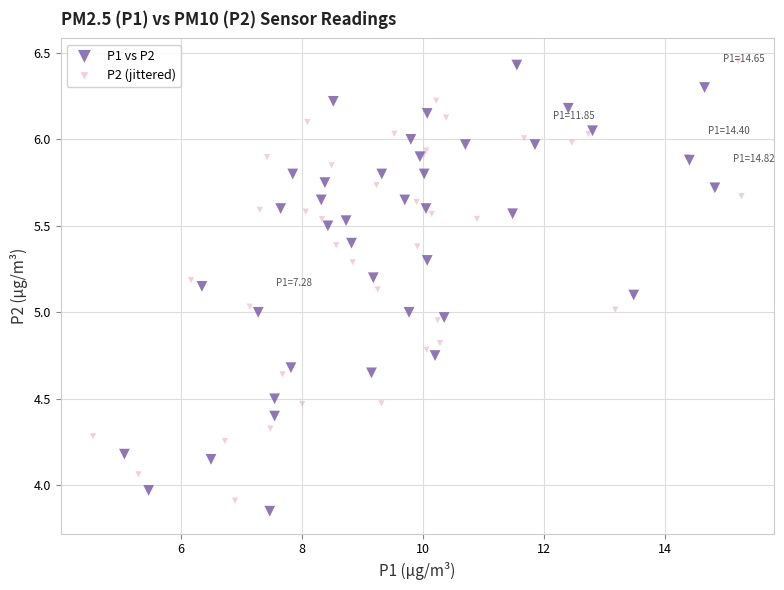

What are all the series names shown in the legend?

P1 vs P2, P2 (jittered)